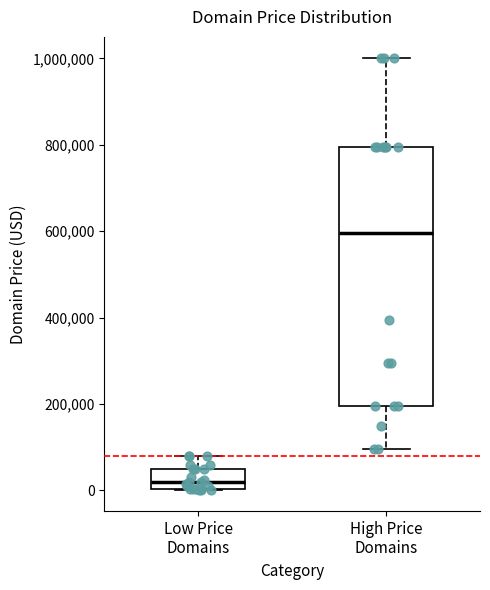

Which box's median line is the lowest?

Low Price Domains